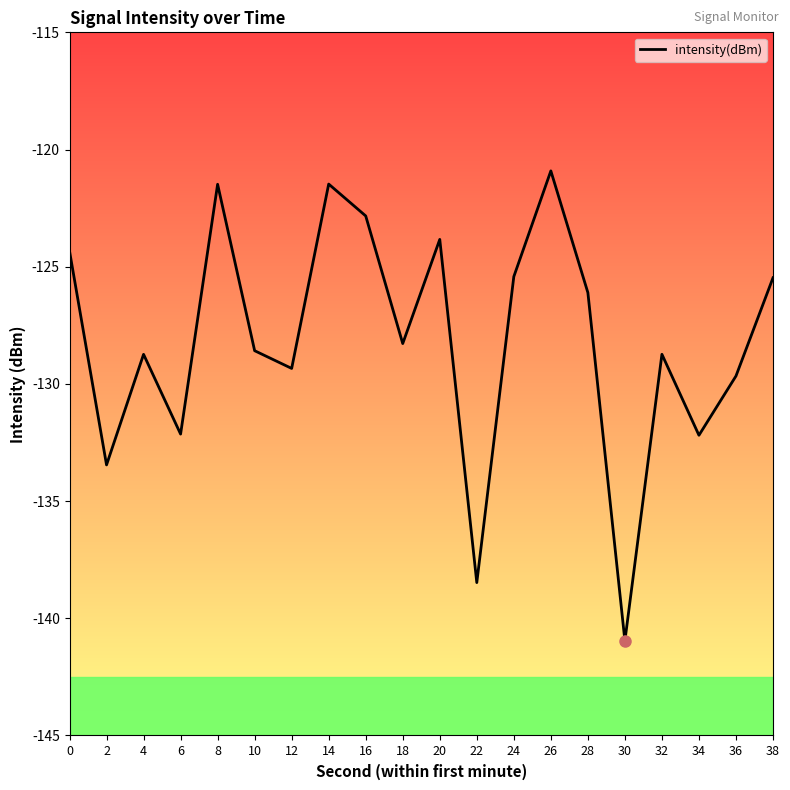

Where is the first local maximum?

4